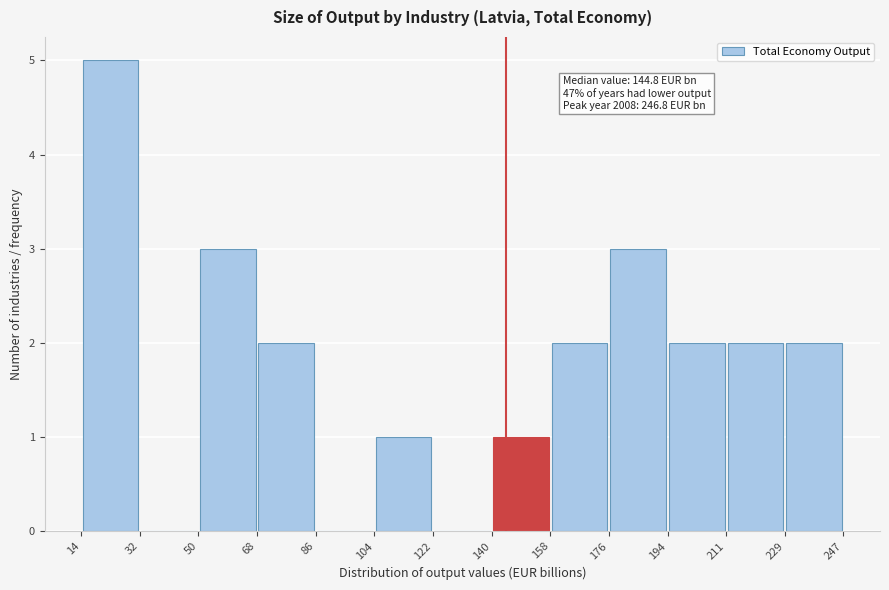

Which range on the x-axis has the tallest bar?

14 to 32